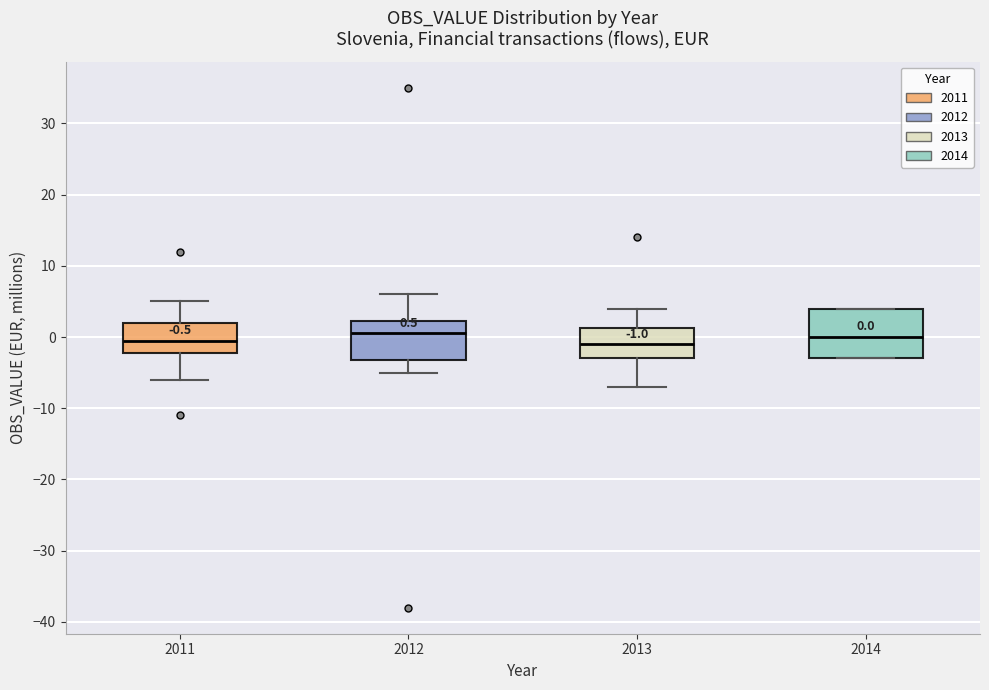

Which box is the tallest, from its lower edge to its upper edge?

2014